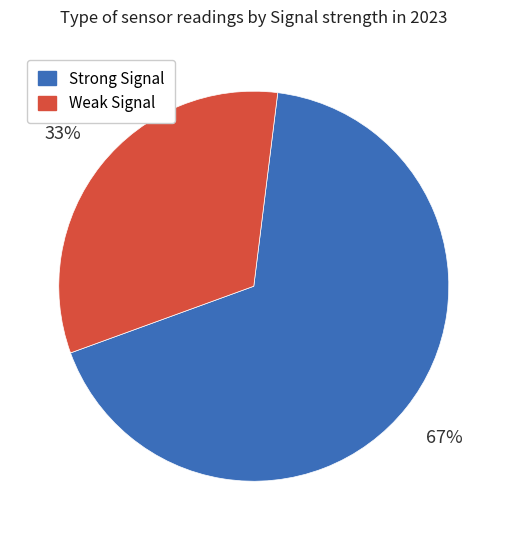

What is the largest slice in the pie chart?

Strong Signal